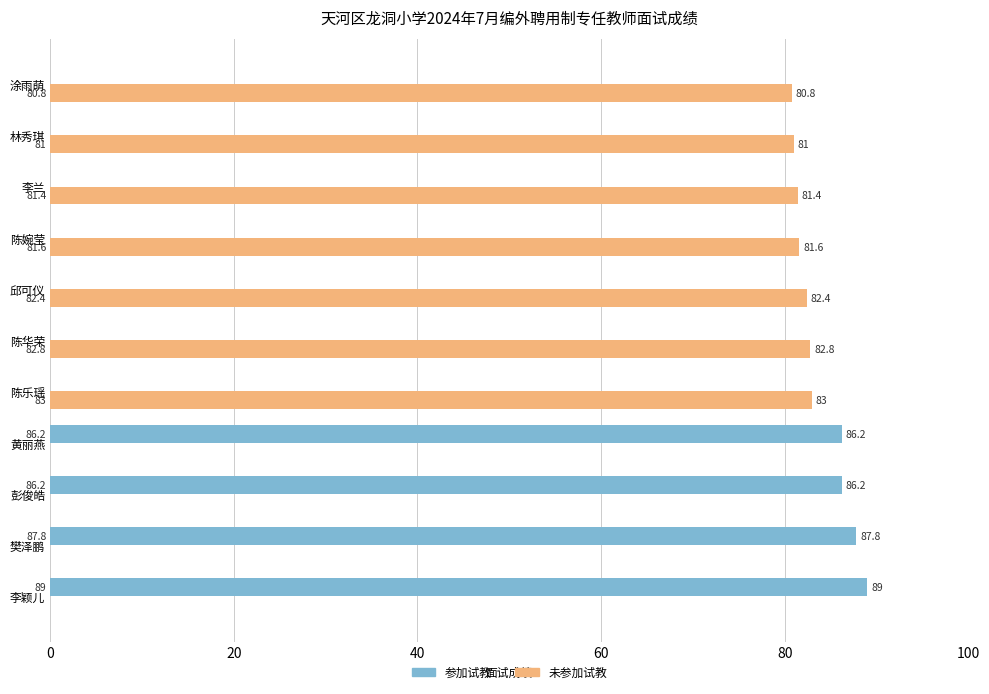

The value of 参加试教 at 涂雨萌 is 0.0. True or false?

True